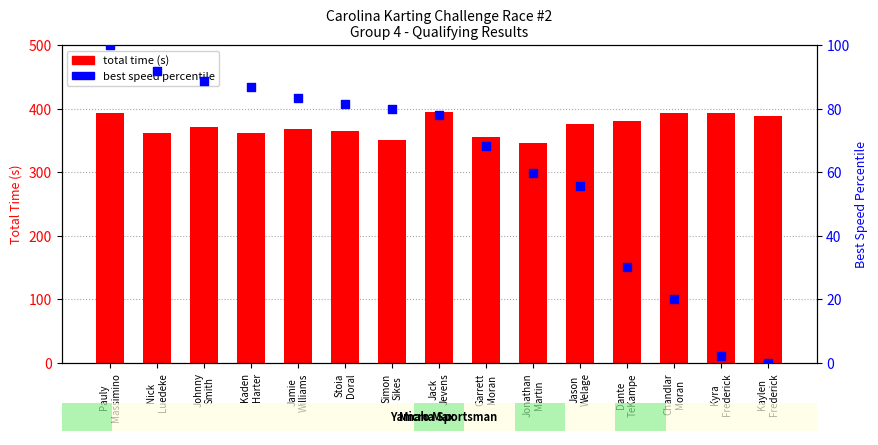

Which series has the widest spread of Y values?

best speed percentile